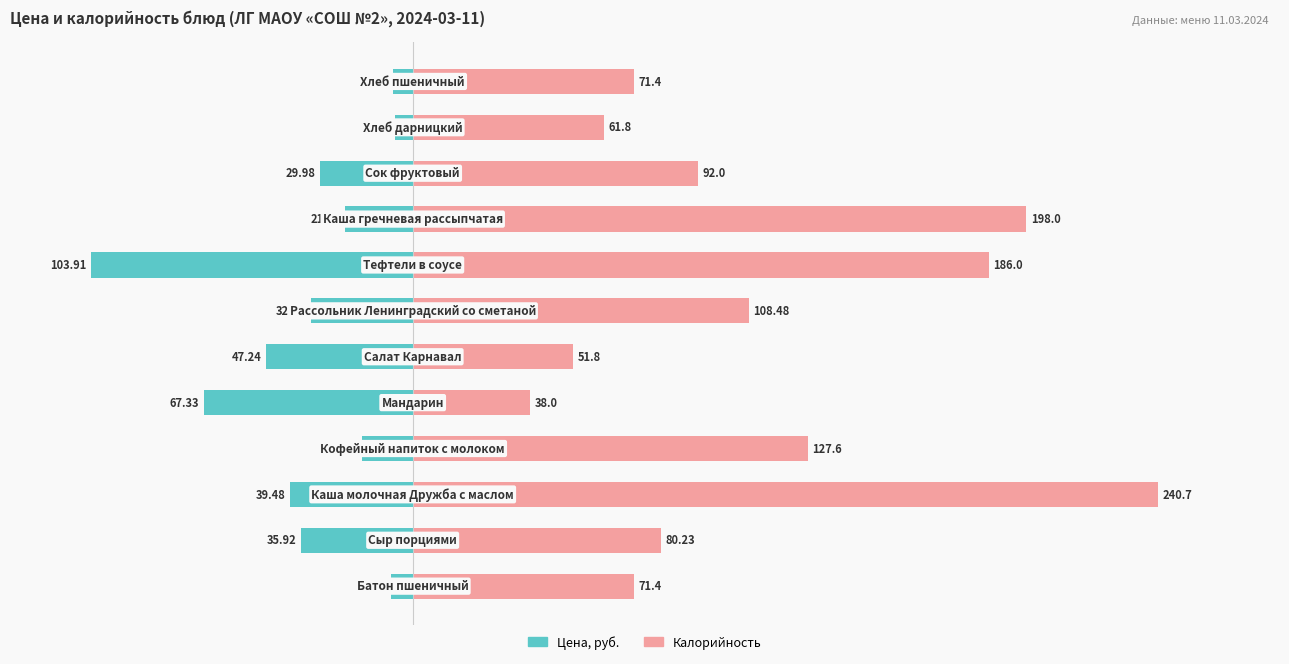

How many values in the Цена, руб. series are below -29?

7